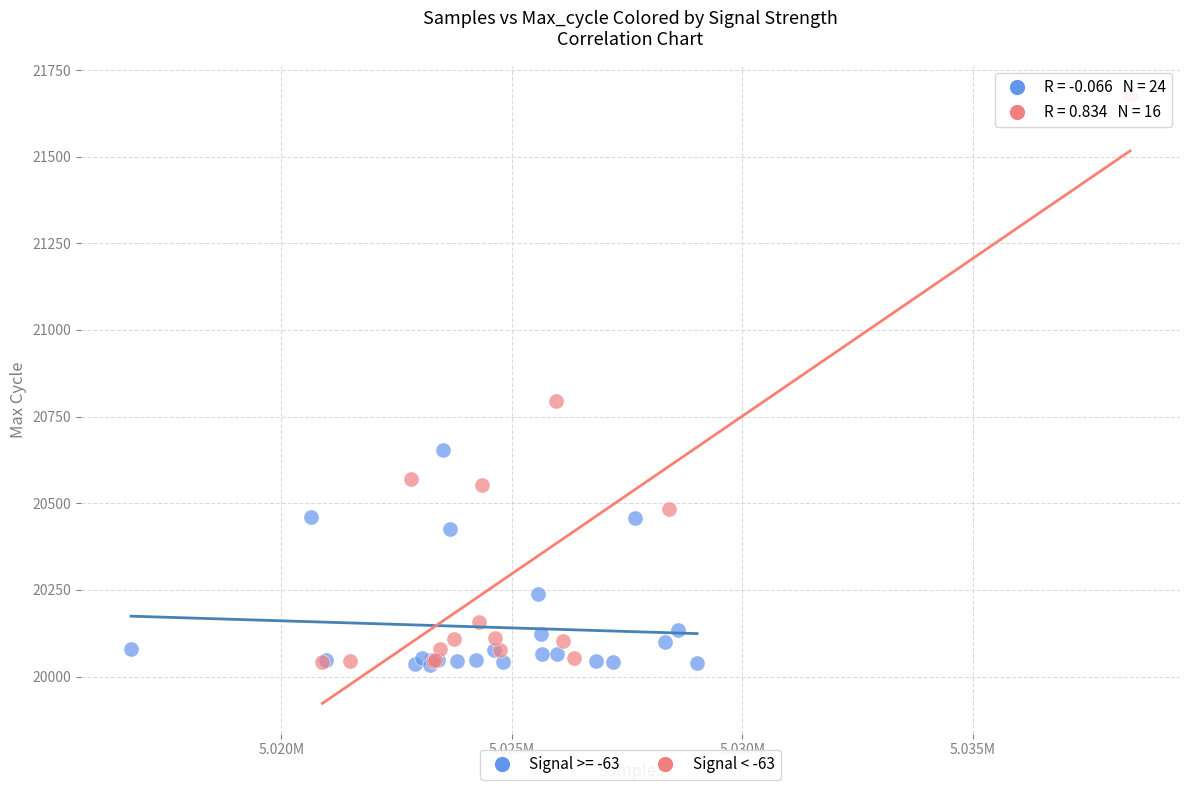

Which series has the largest Y range (max minus min)?

Signal < -63